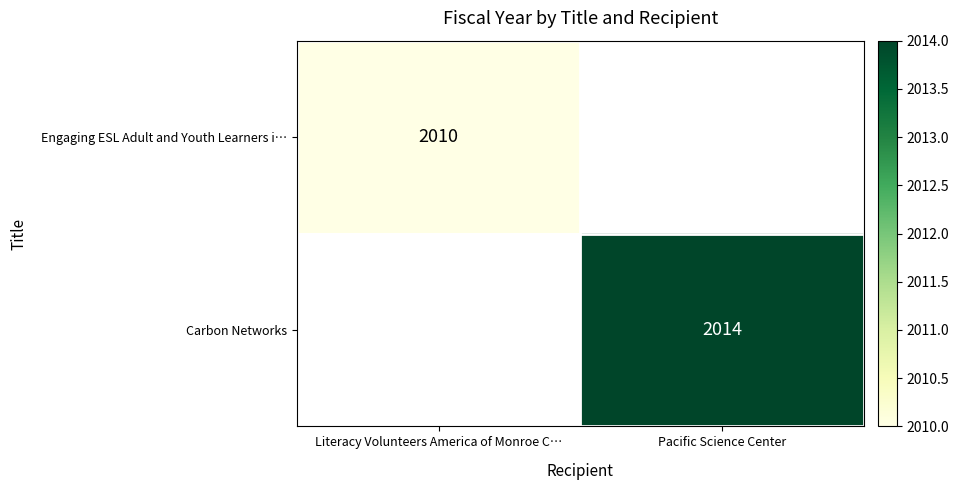

Is it true that Engaging ESL Adult and Youth Learners i… equals 3112 at Literacy Volunteers America of Monroe C…?

False